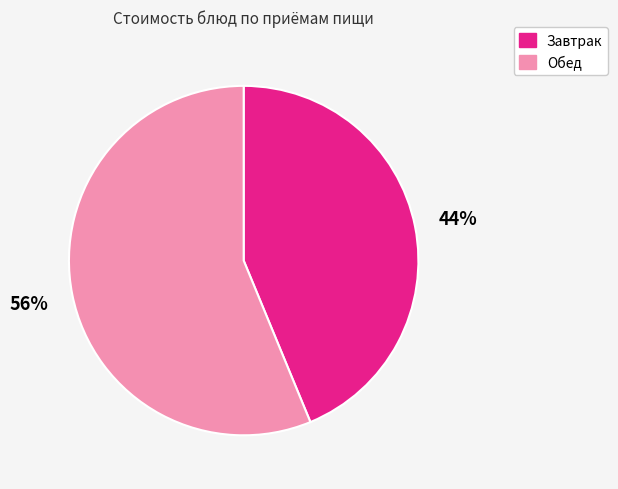

To the nearest percent, what is the difference between the largest and smallest slice percentages?

12%